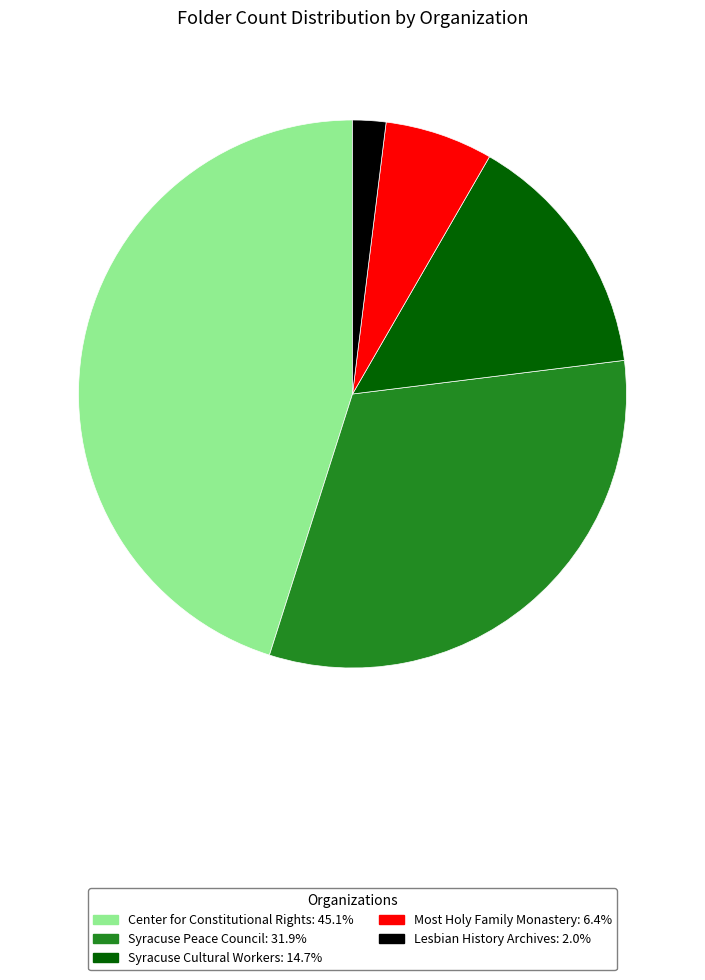

Which category has the biggest portion of the pie?

Center for Constitutional Rights